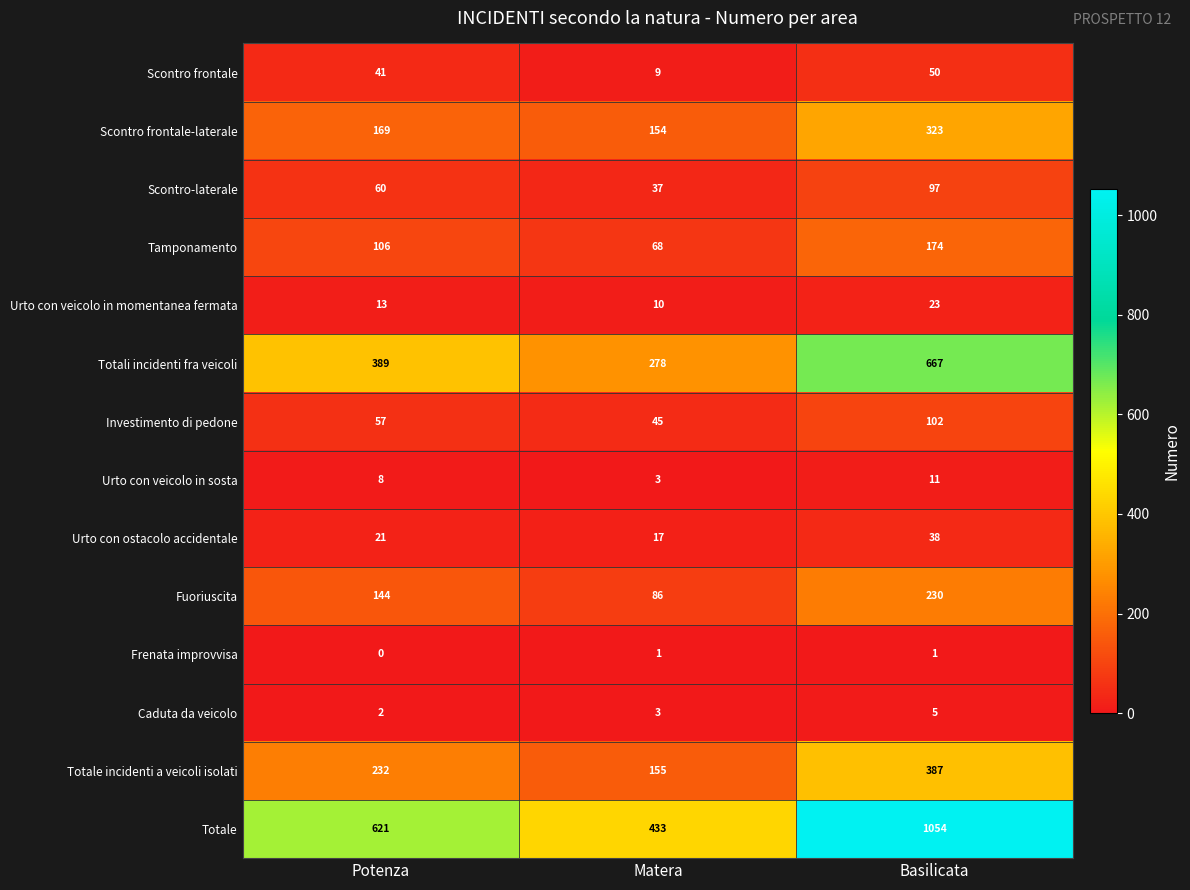

Where is Urto con veicolo in sosta nearest to the value 7?

Potenza